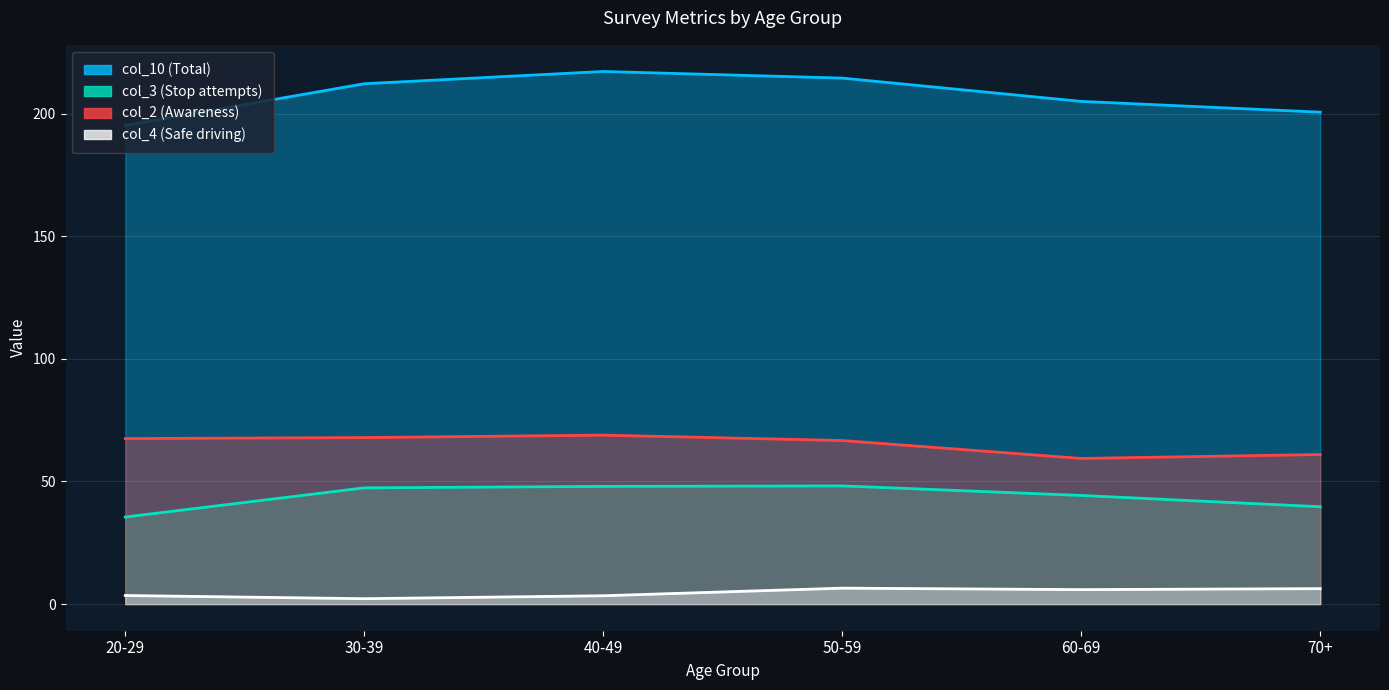

Count the number of categories in the chart.

6